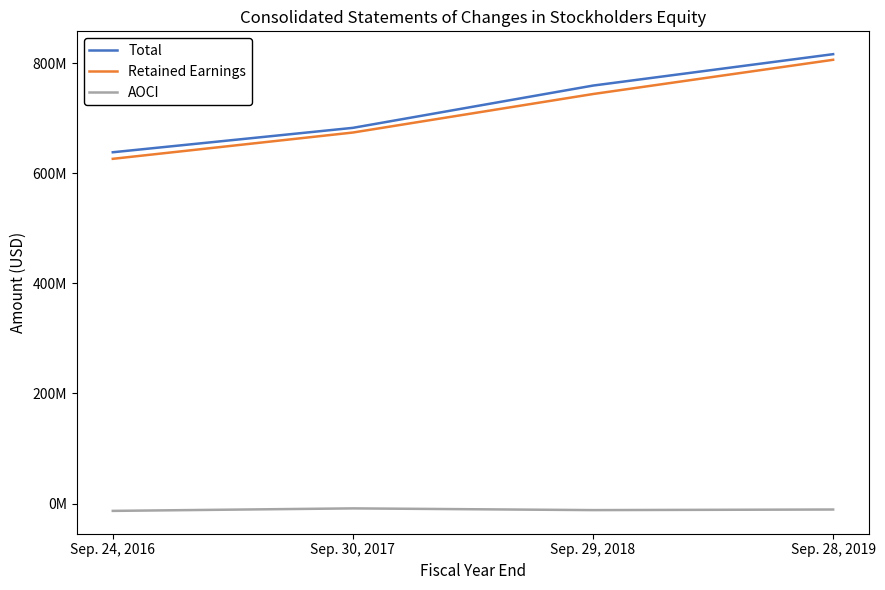

Reading left to right, extract all data points from this chart.

Total: 637974000	682322000	759091000	816139000
Retained Earnings: 626057000	673815000	743745000	805923000
AOCI: -13415000	-8875000	-11994000	-10921000